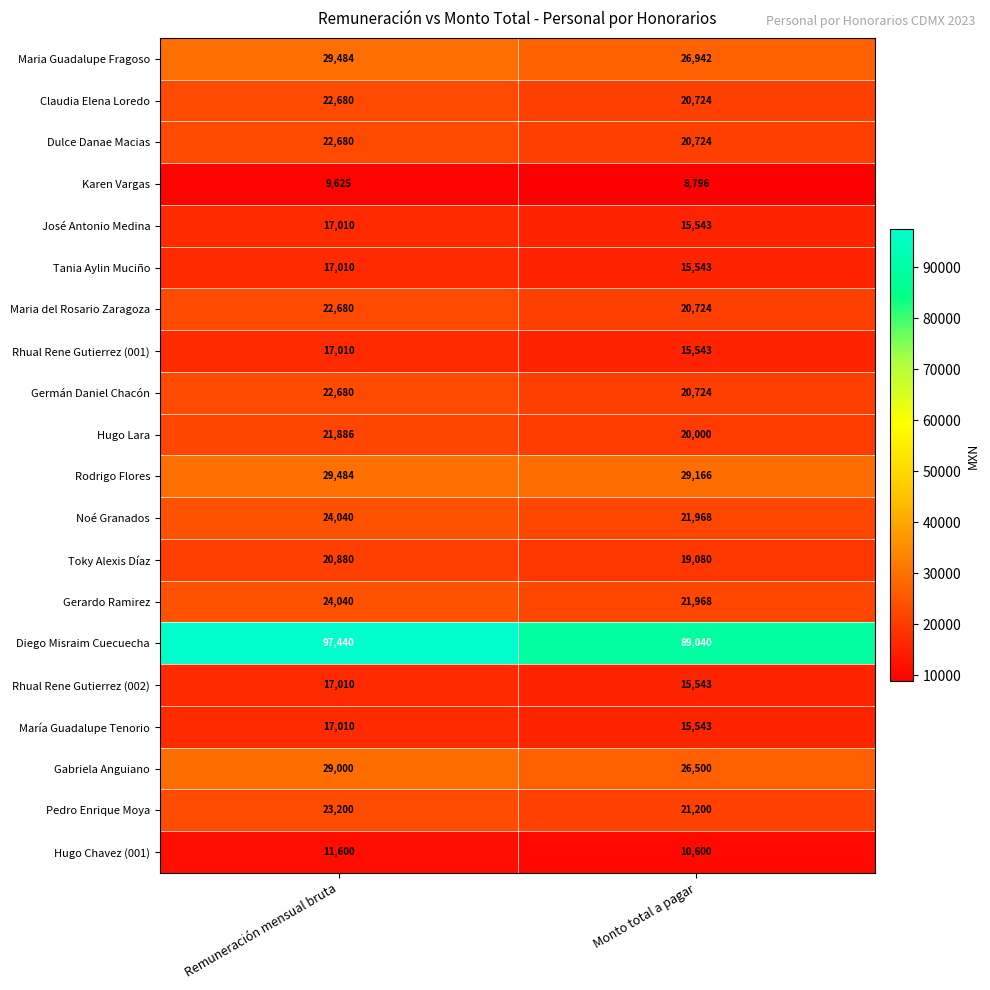

Rank the categories by Noé Granados value from lowest to highest.

Monto total a pagar, Remuneración mensual bruta